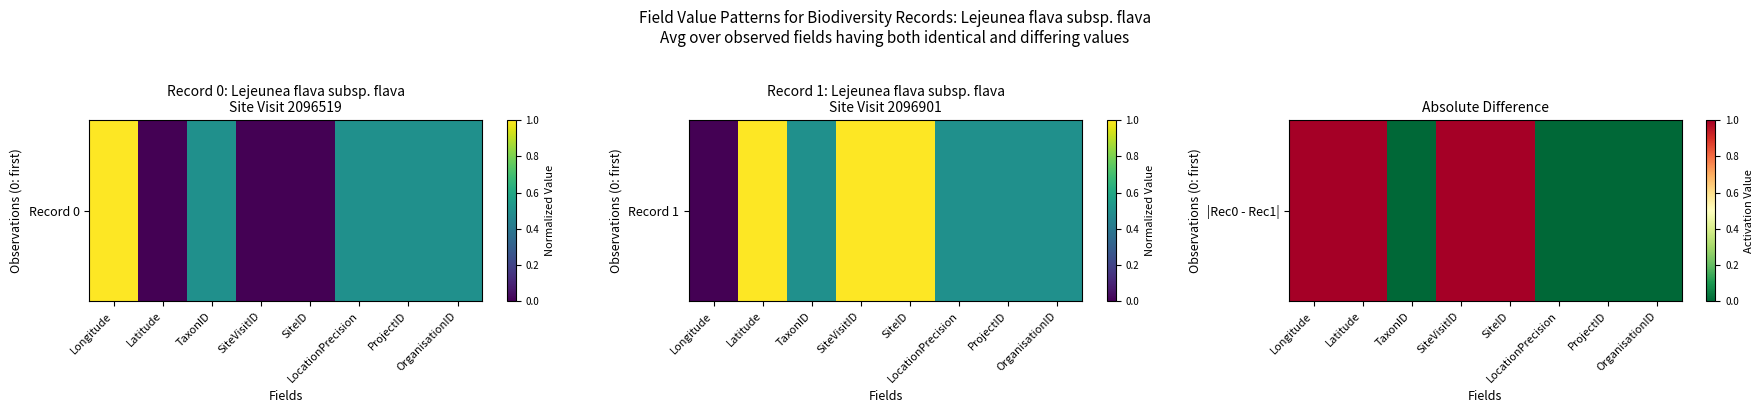

Rank the categories by value from lowest to highest.

TaxonID, LocationPrecision, ProjectID, OrganisationID, Longitude, Latitude, SiteVisitID, SiteID